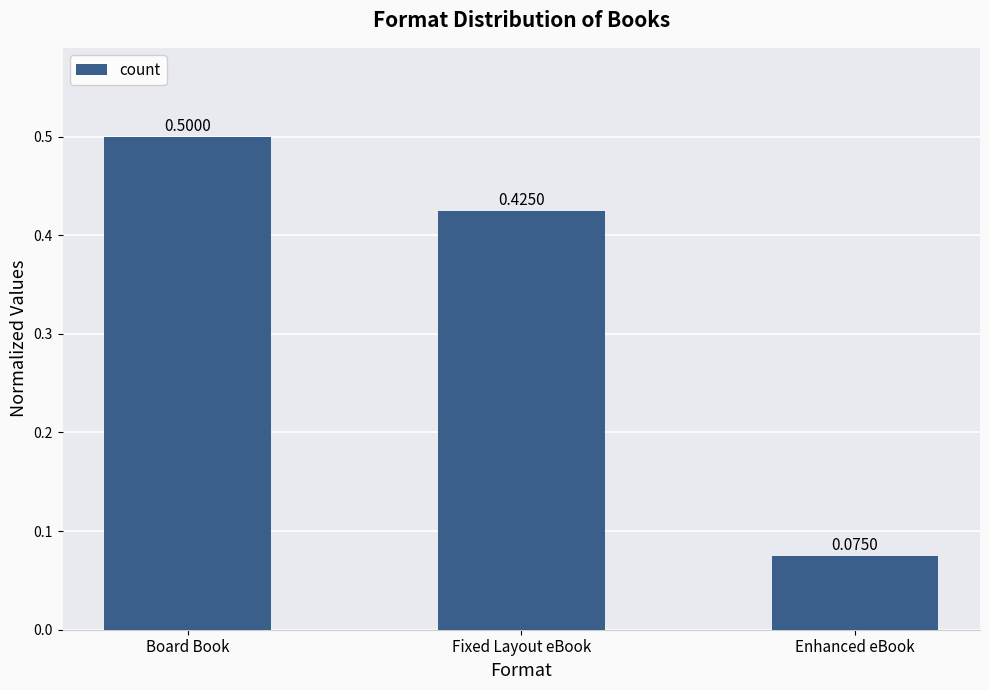

What is the label of the 3rd bar from the left?

Enhanced eBook